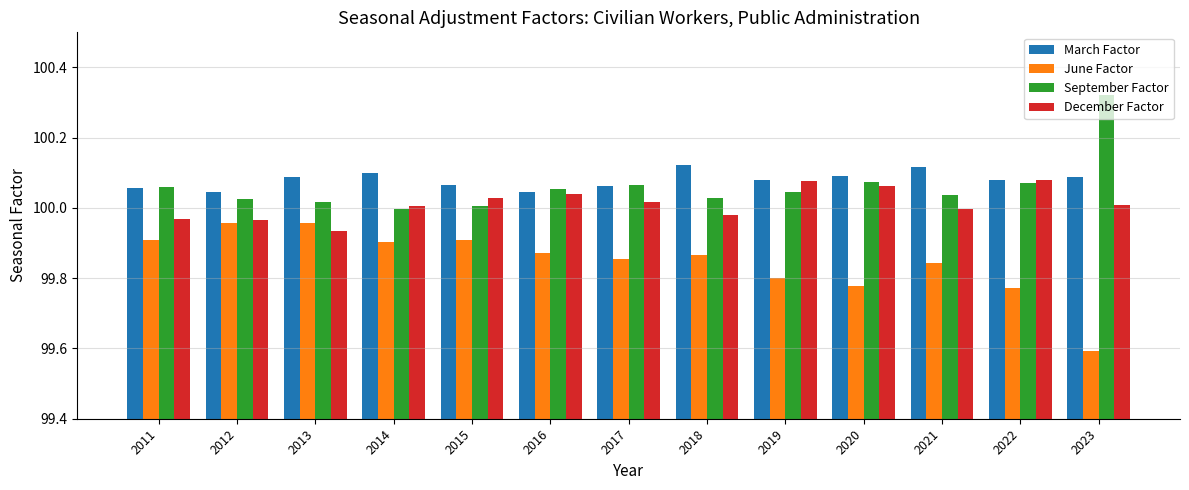

What is the total value across all series at 2020?

400.0